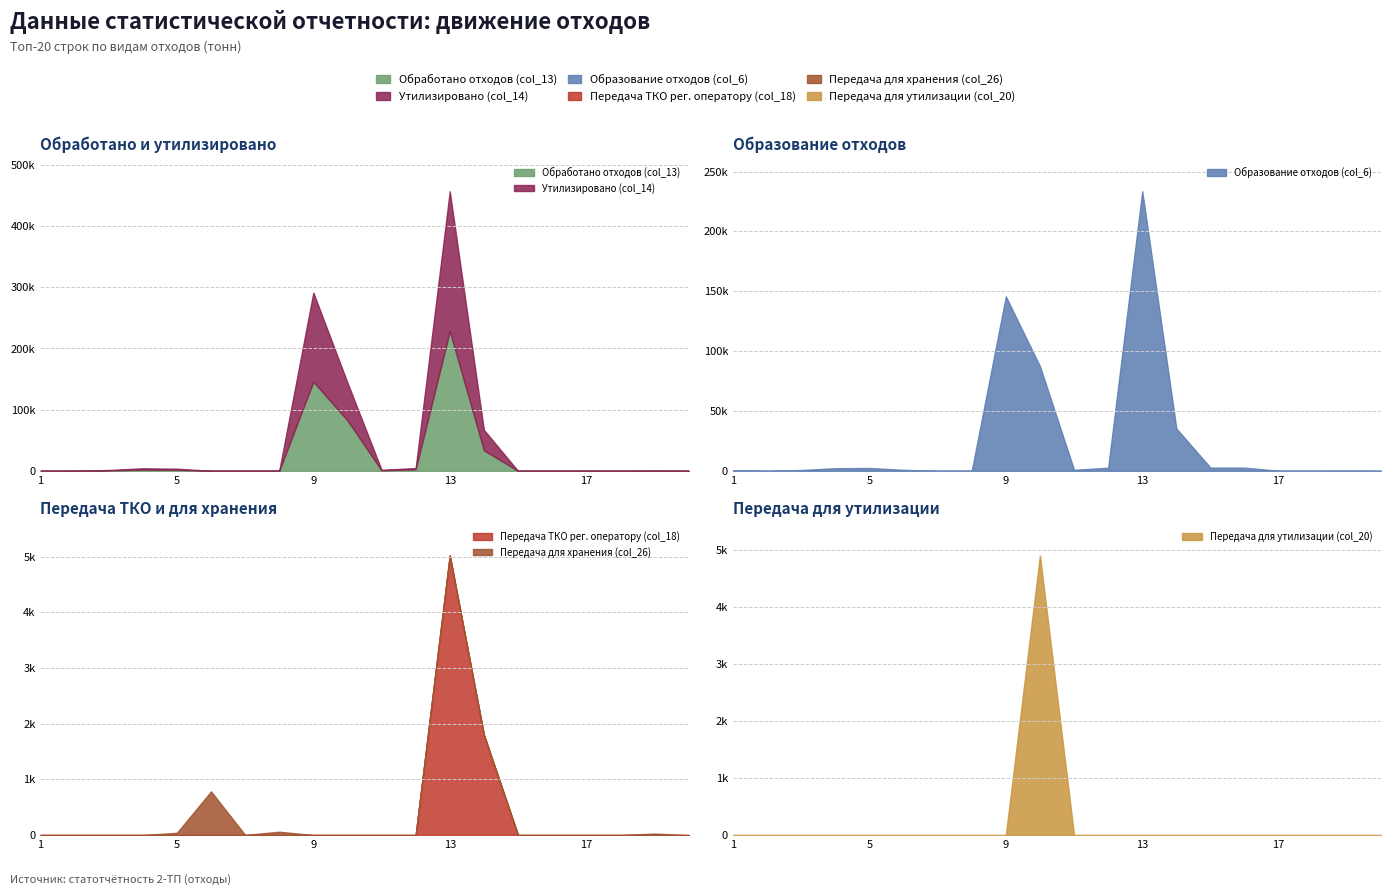

Does the chart display data point markers on the line(s)?

No